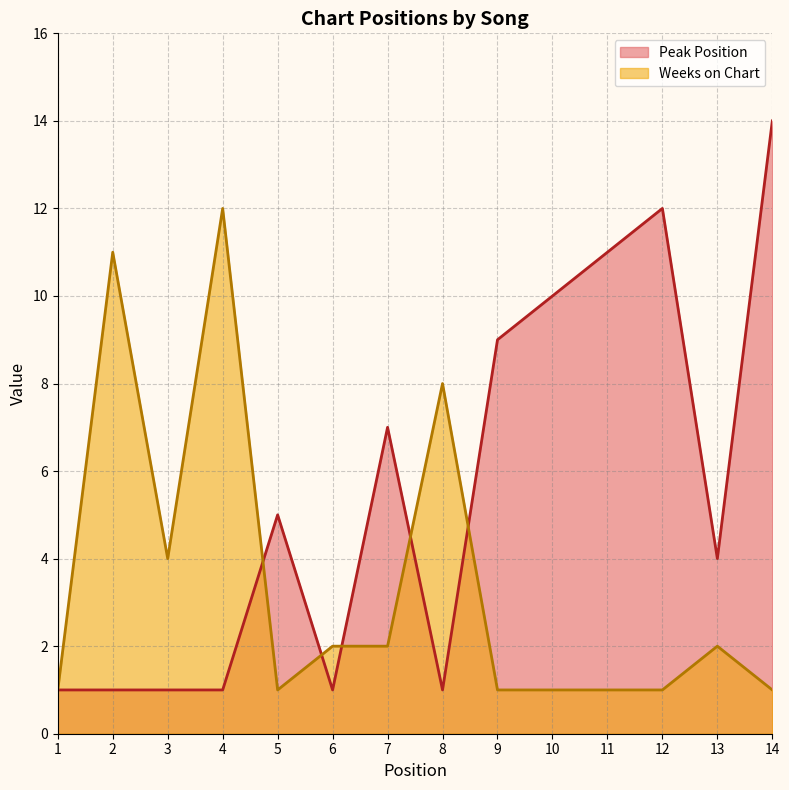

What value does the Peak Position series have at 11, to the nearest 5?

10